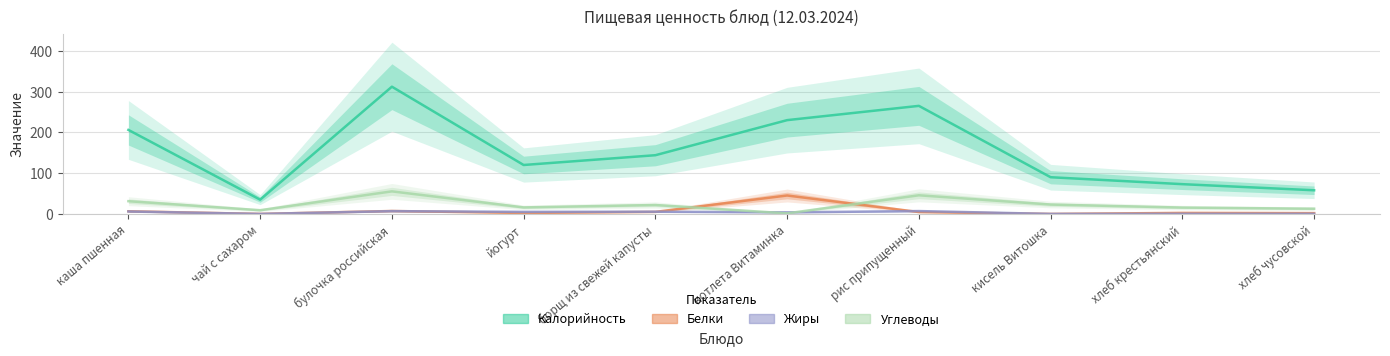

What is the sum of the Белки values at кисель Витошка and булочка российская?

7.2